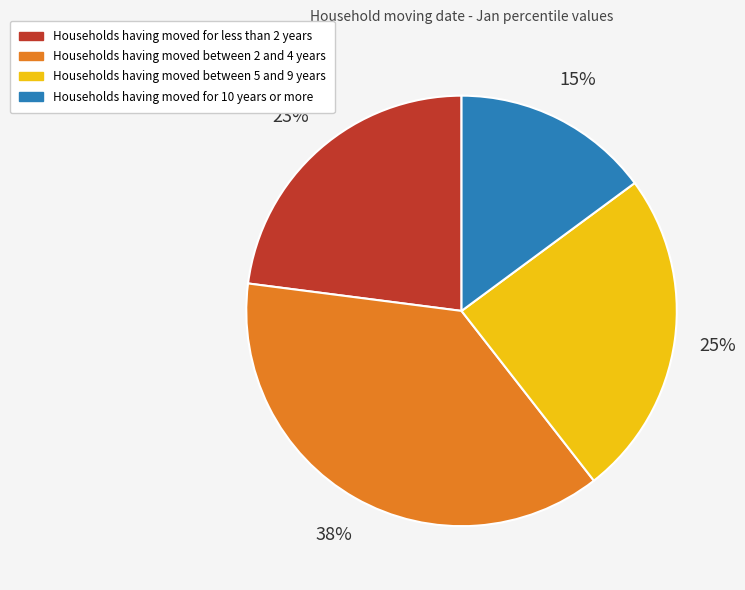

To the nearest percent, what portion does Households having moved for 10 years or more represent?

15%